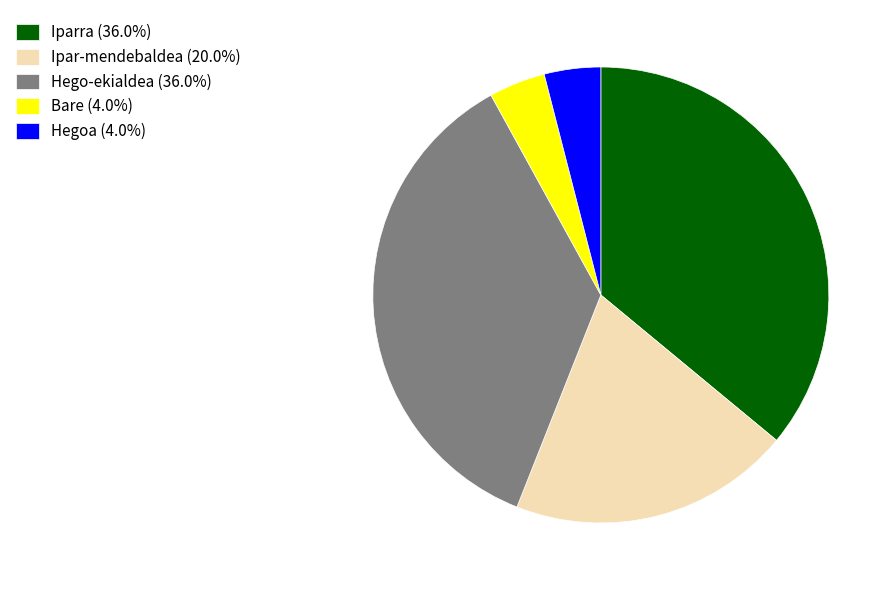

How many slices are in this pie chart?

5